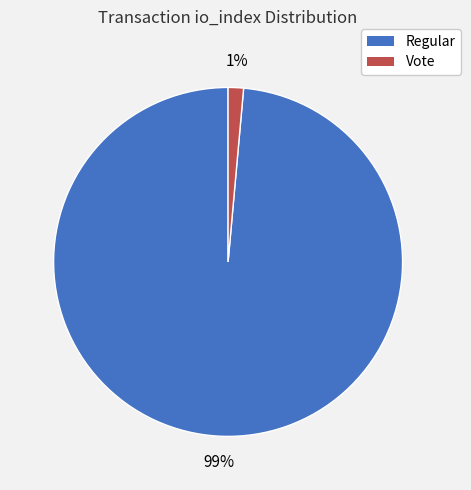

To the nearest percent, what portion does Vote represent?

1%